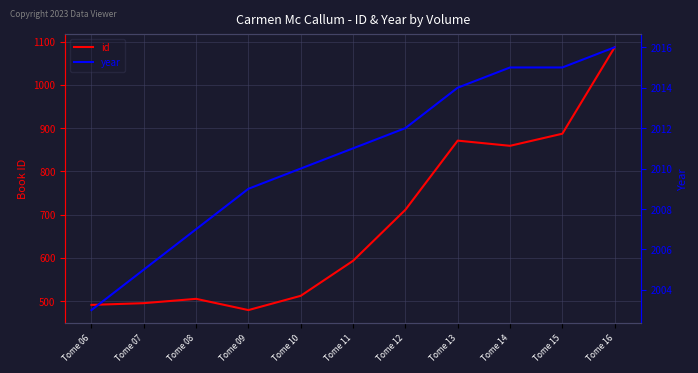

At how many categories does at least one series exceed 1739?

11